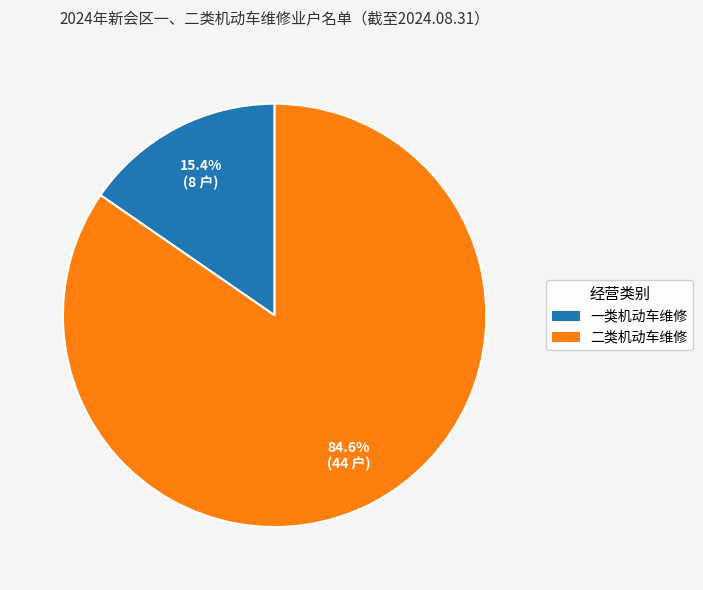

Which slice is the largest?

二类机动车维修